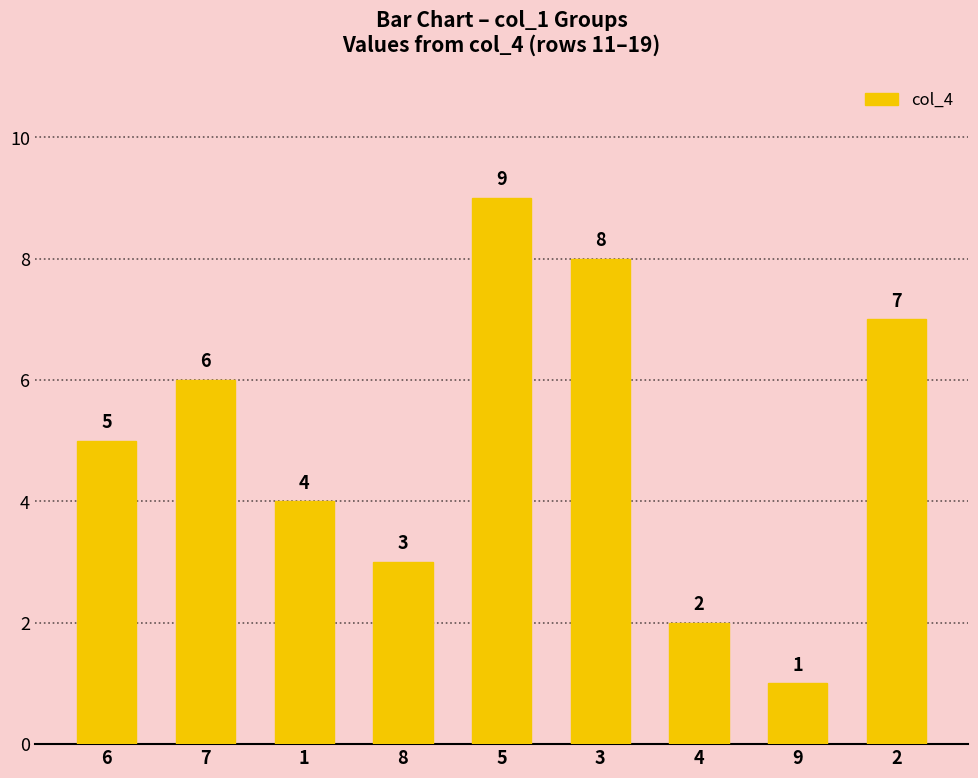

The value at 2 is 4. True or false?

False